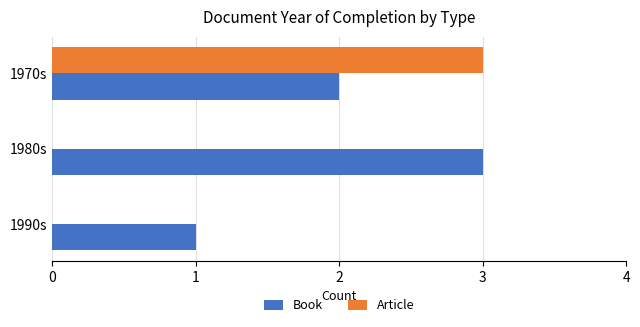

What is the sum of the Book values at 1980s and 1970s?

5